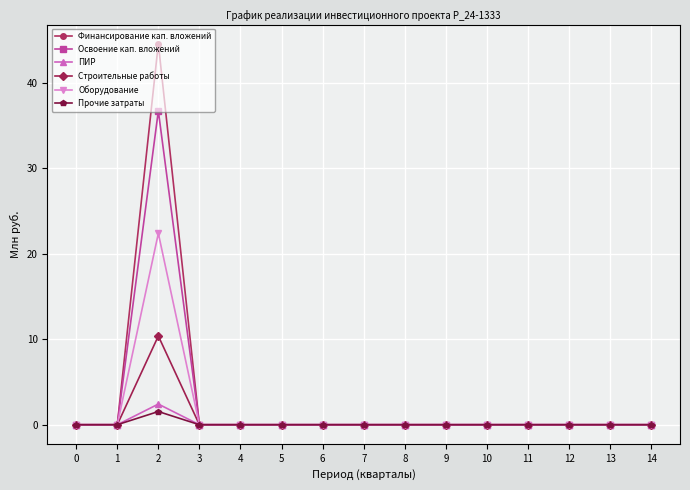

What is the sum of all Оборудование values?

22.4